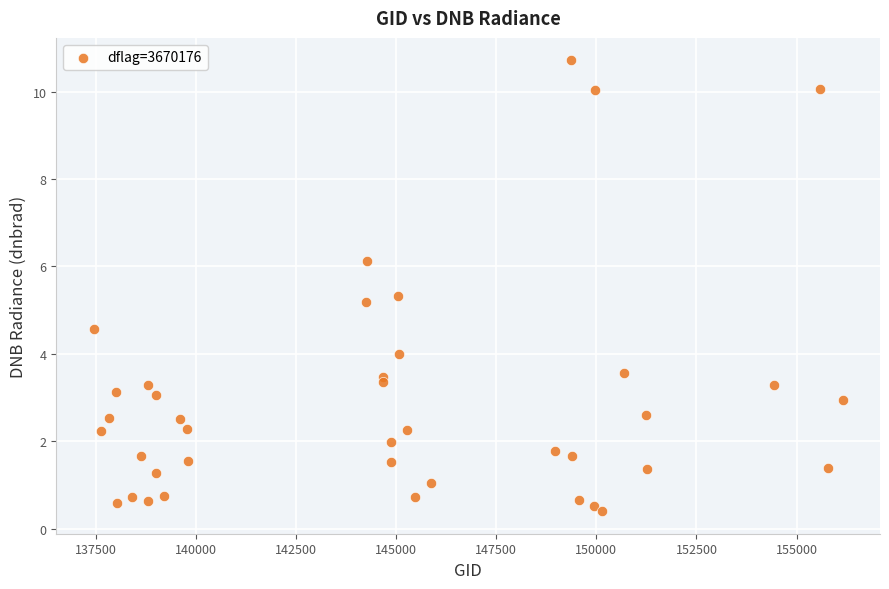

What Y value in the scatter plot is closest to 5?

5.2